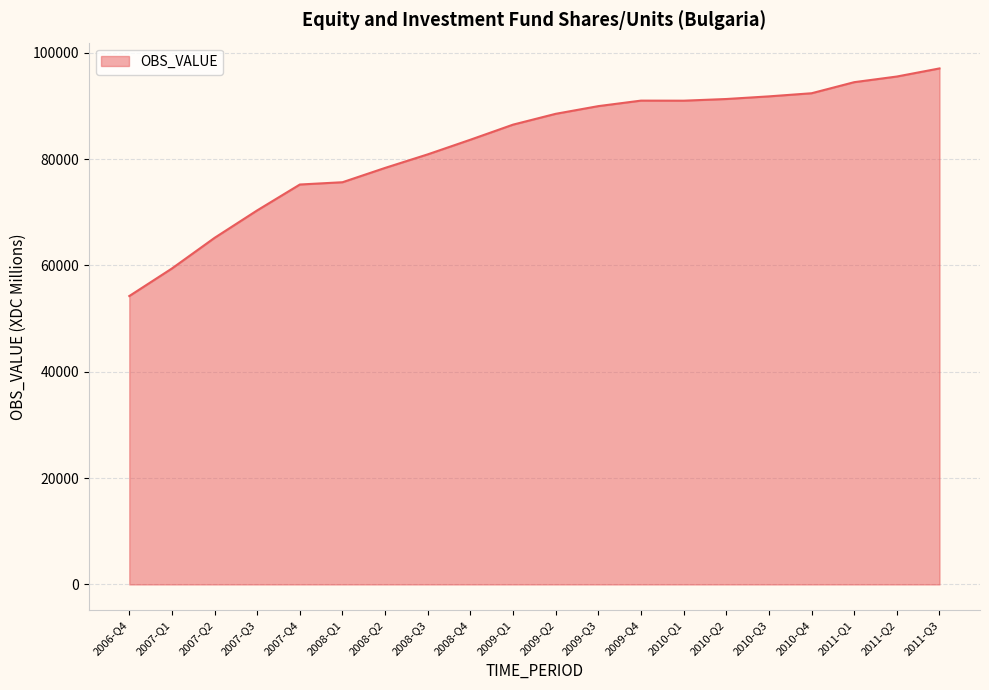

Is it true that the value at 2008-Q3 is 80891?

True